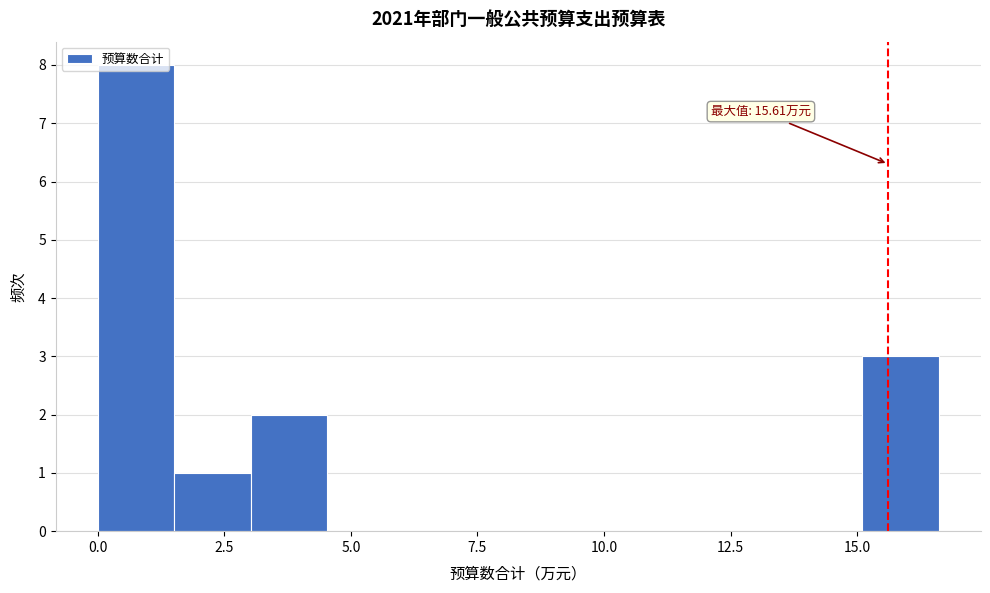

Around what value on the x-axis is the tallest bar? Give the approximate position of its centre, as read against the axis.

1.0